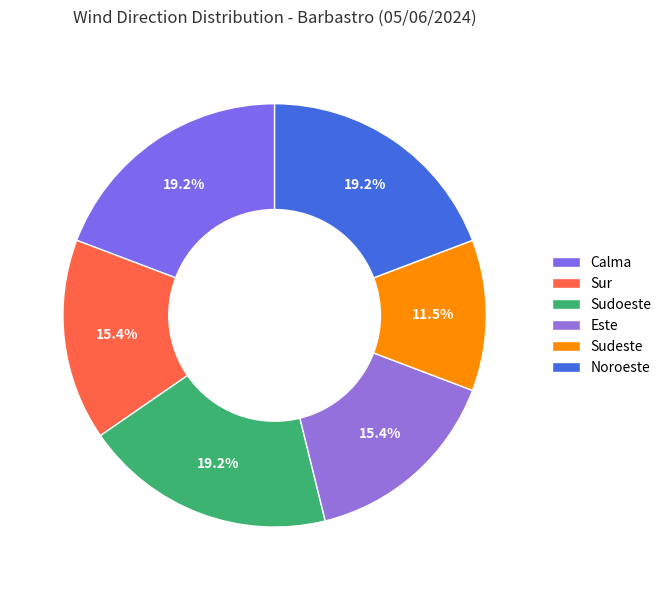

To the nearest percent, what is the average slice percentage?

17%